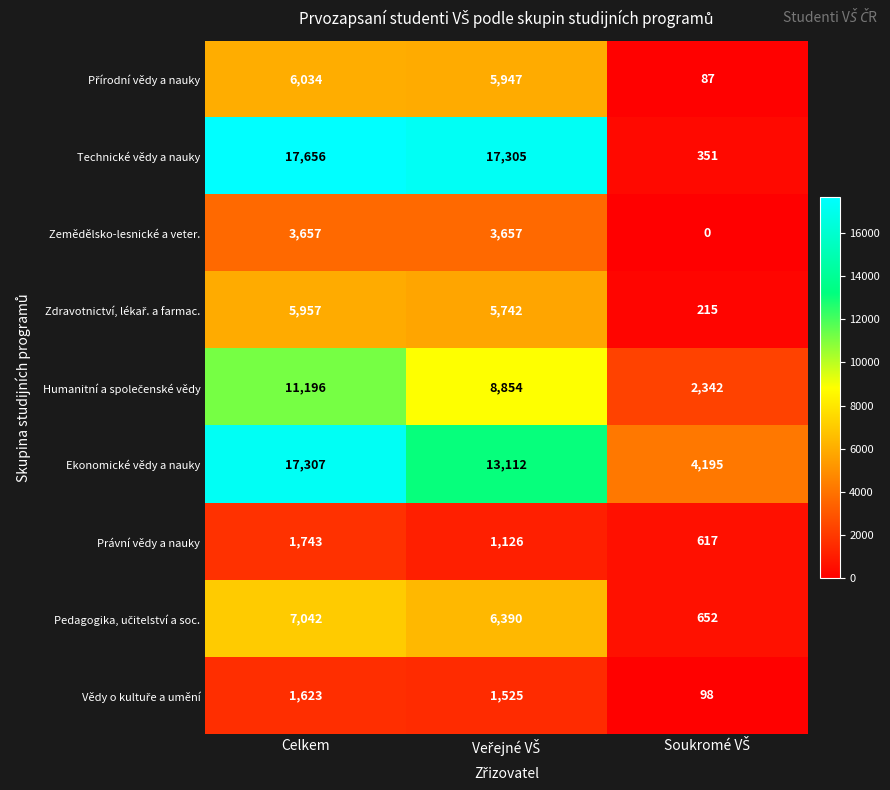

Which series has the largest range (max minus min)?

Technické vědy a nauky